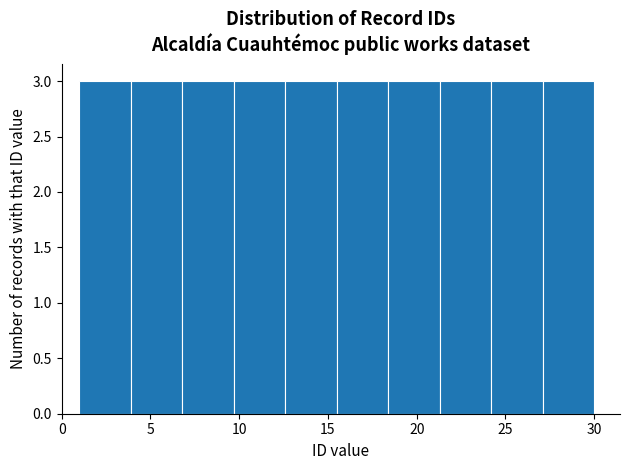

How tall is the bar that spans 15.5 to 18.4 on the x-axis? Neither the bar edges nor the heights are printed on the chart, so give them approximately, as read against the axes.

3